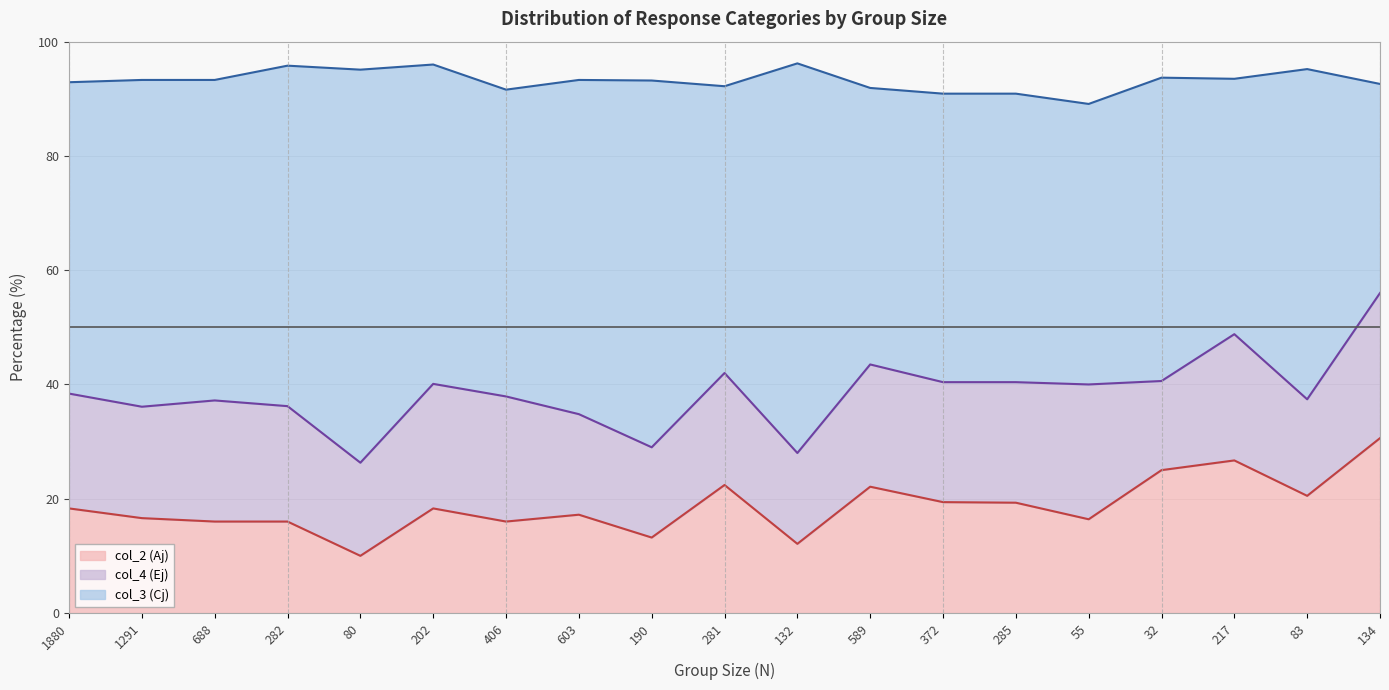

Where is the first local minimum for col_3 (Cj)?

688